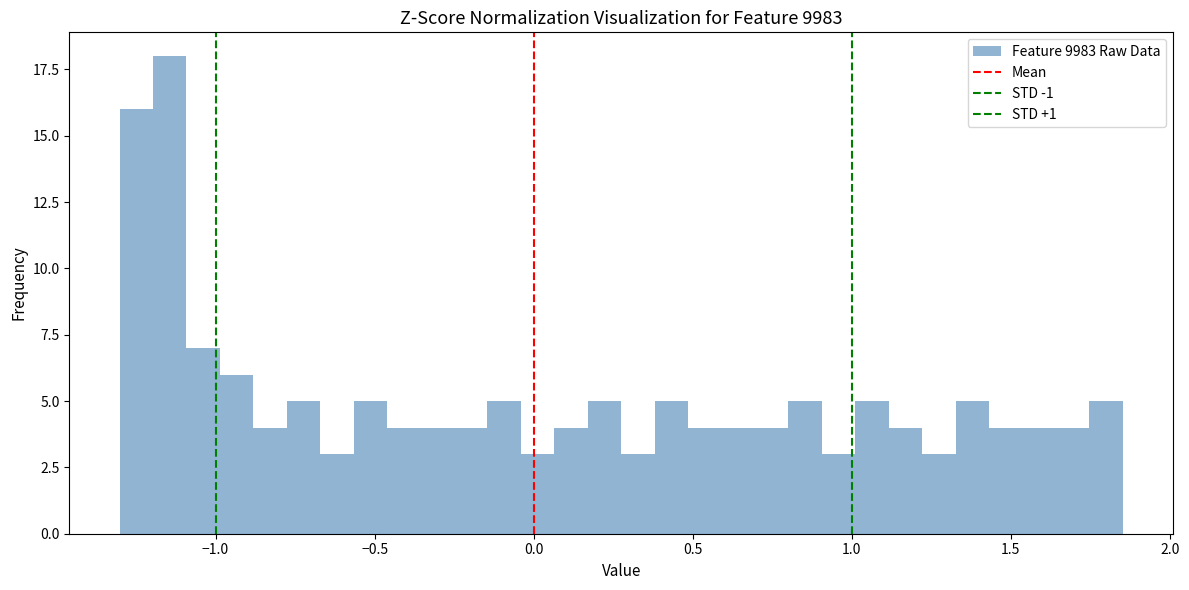

Read against the x-axis, roughly where is the centre of the tallest bar?

-1.15